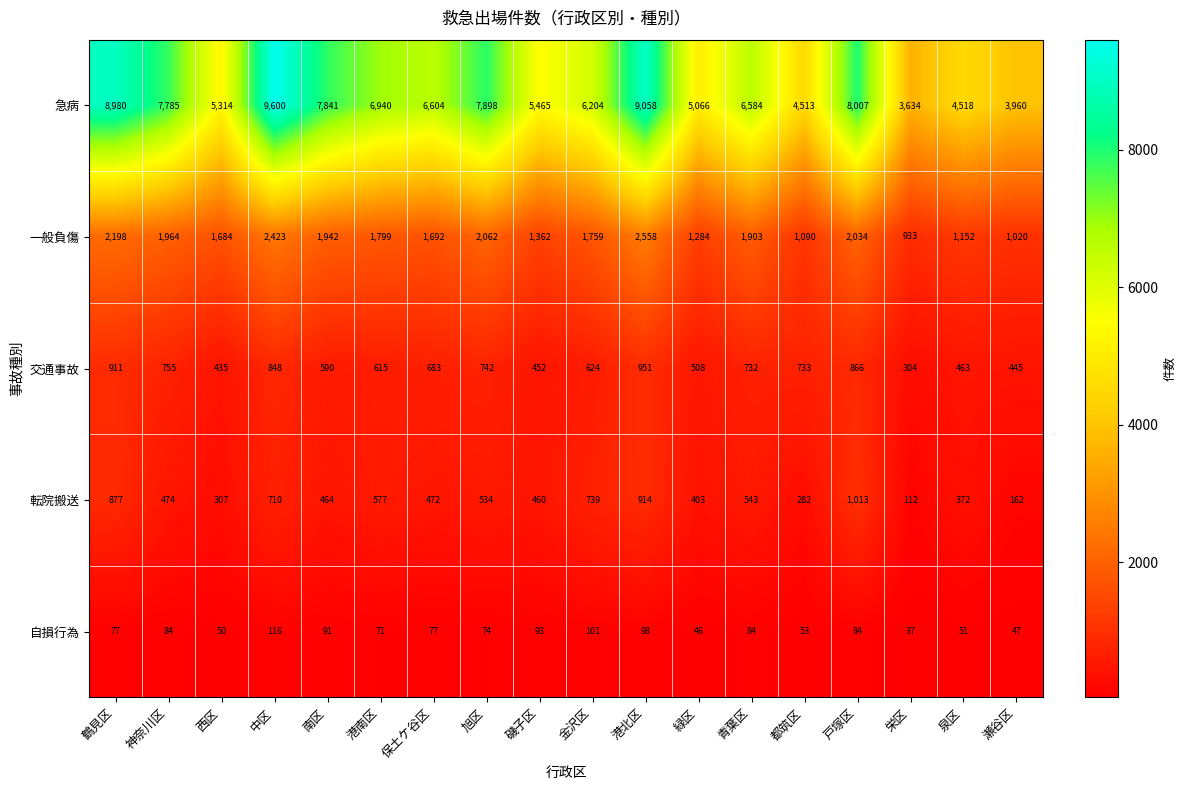

Read the 一般負傷 value at 都筑区.

1090